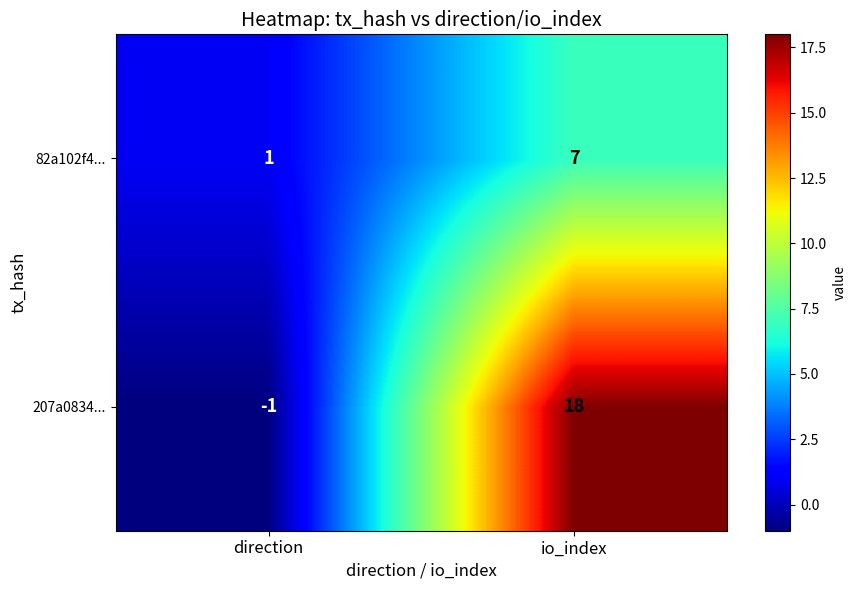

The value of 82a102f4... at io_index is 7. True or false?

True